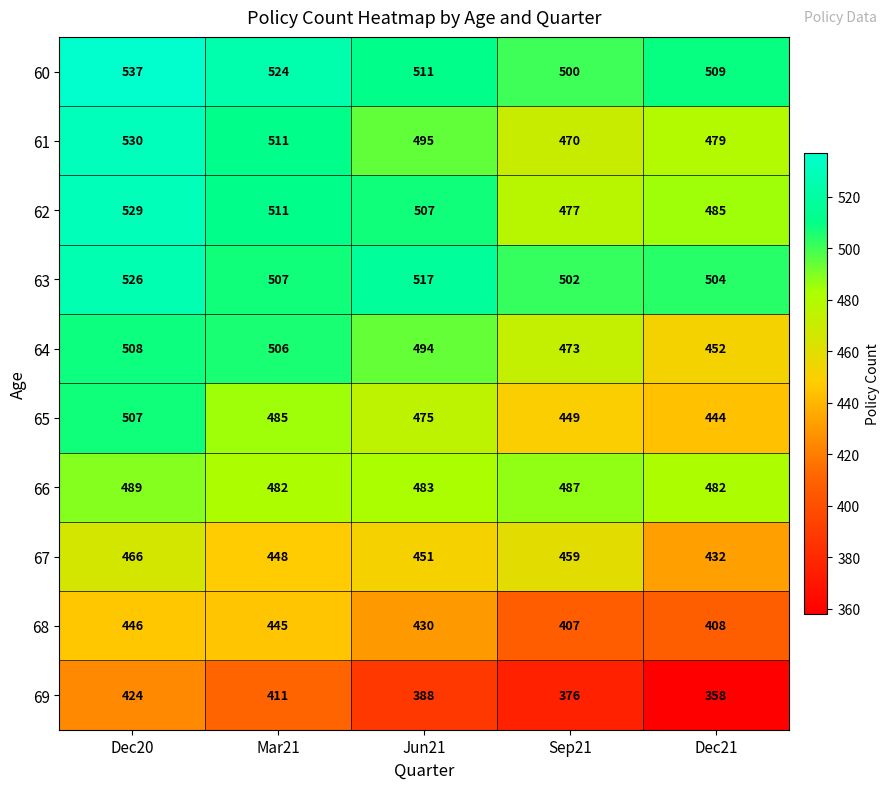

Read the 69 value at Jun21.

388